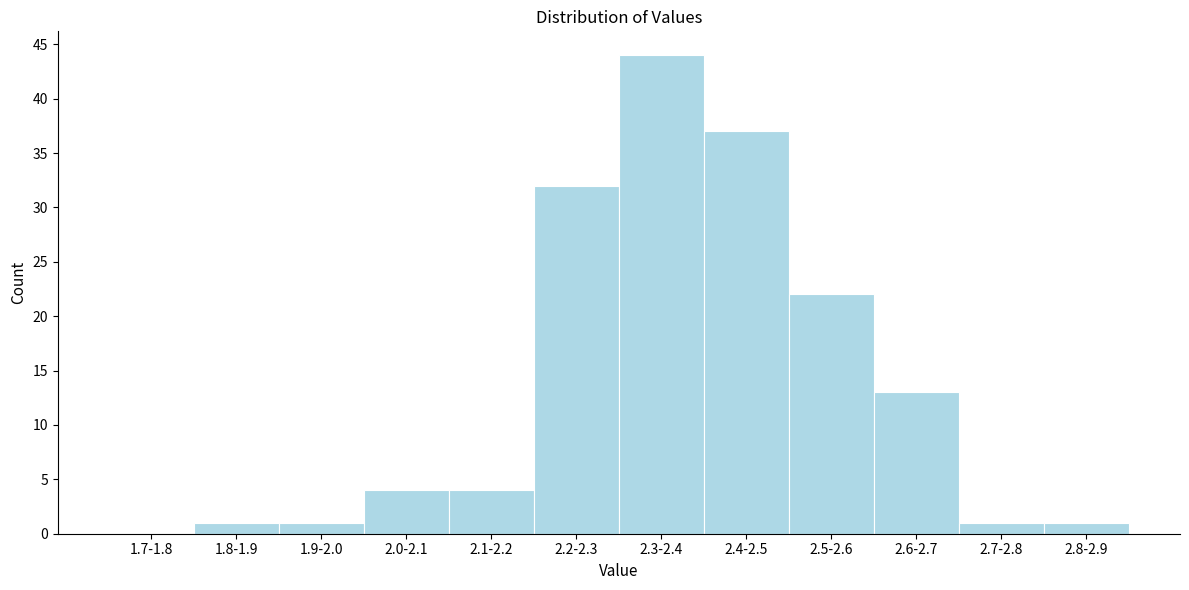

Reading right to left, list all the values displayed in this chart.

2.8-2.9=1	2.7-2.8=1	2.6-2.7=13	2.5-2.6=22	2.4-2.5=37	2.3-2.4=44	2.2-2.3=32	2.1-2.2=4	2.0-2.1=4	1.9-2.0=1	1.8-1.9=1	1.7-1.8=0